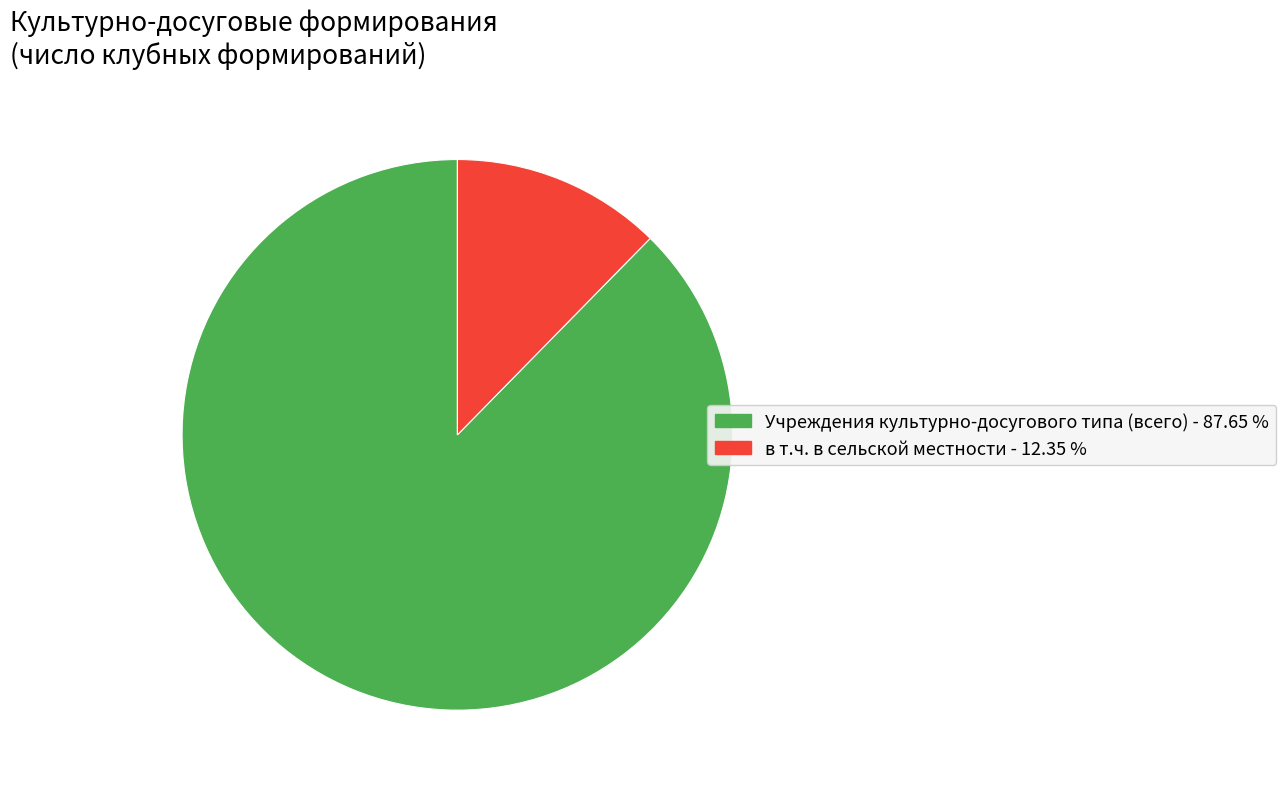

Is в т.ч. в сельской местности the majority of the pie?

No